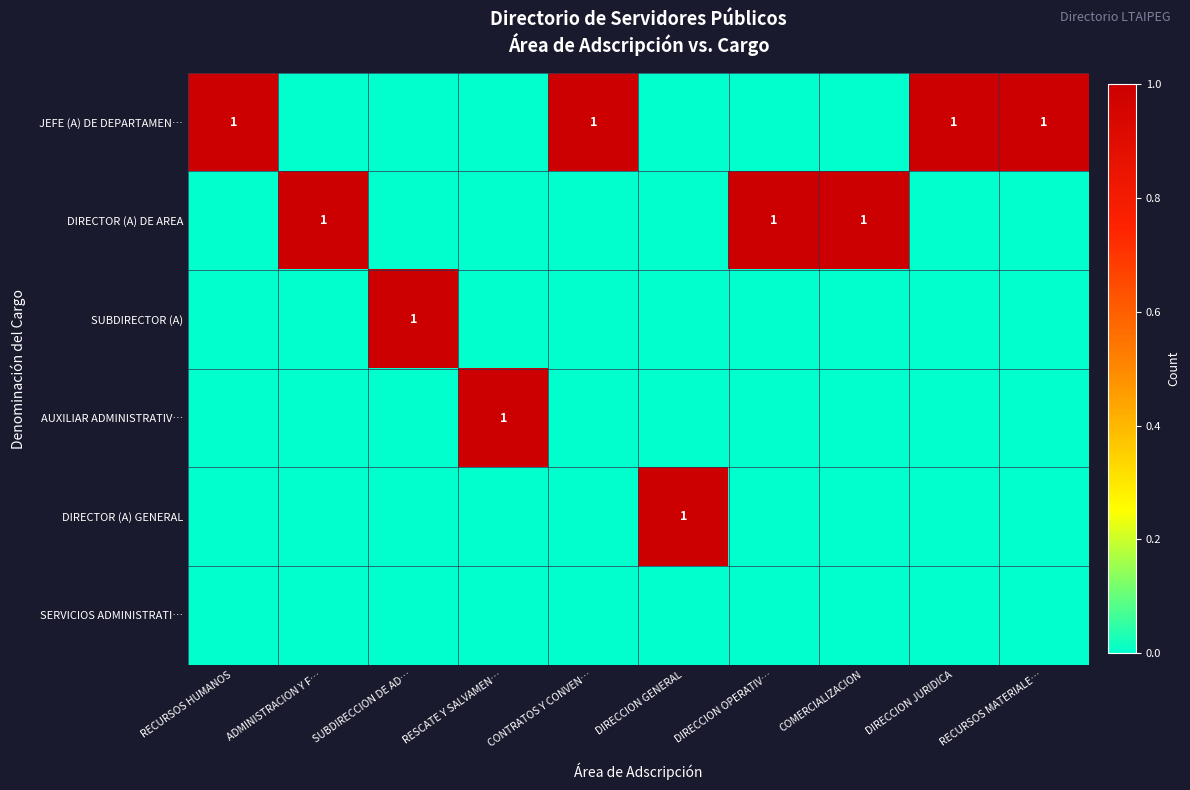

The SUBDIRECTOR (A) series shows 1 at SUBDIRECCION DE AD…. True or false?

True